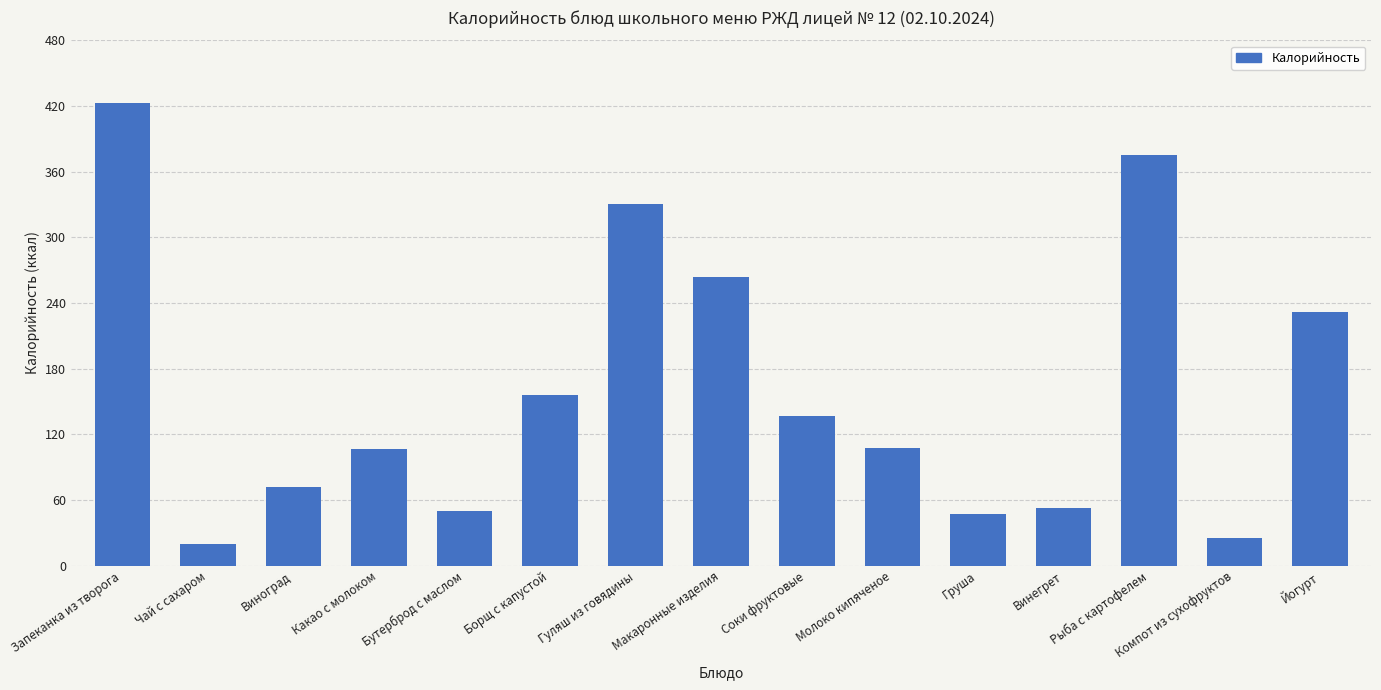

Count the number of data series in this chart.

1